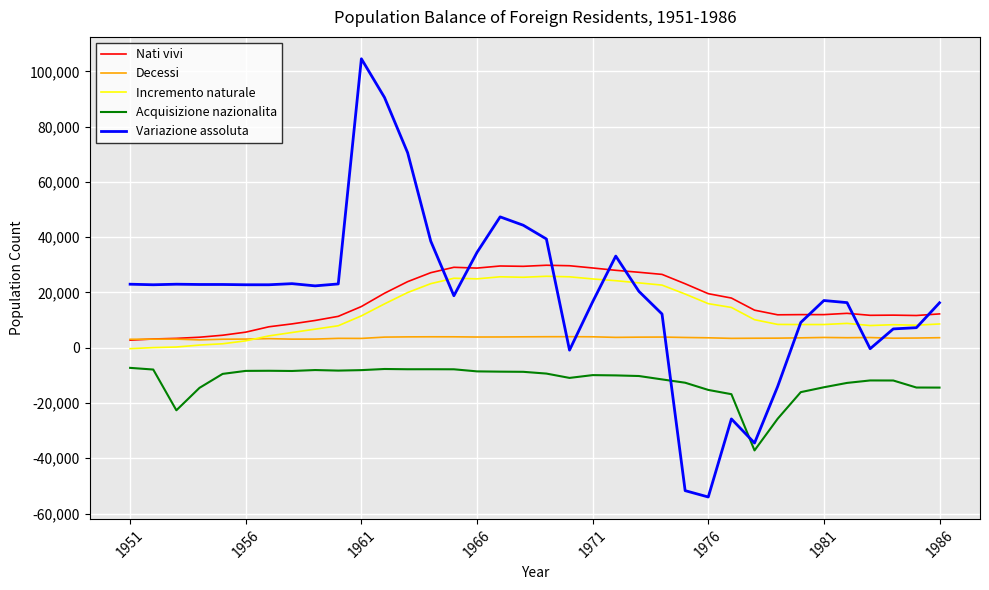

What is the maximum value for Nati vivi?

29861